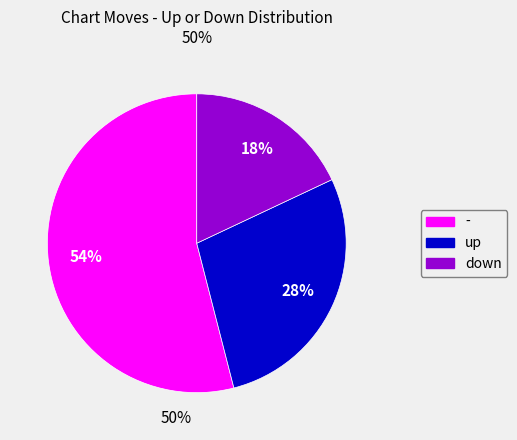

Is the sum of up and down greater than half?

No